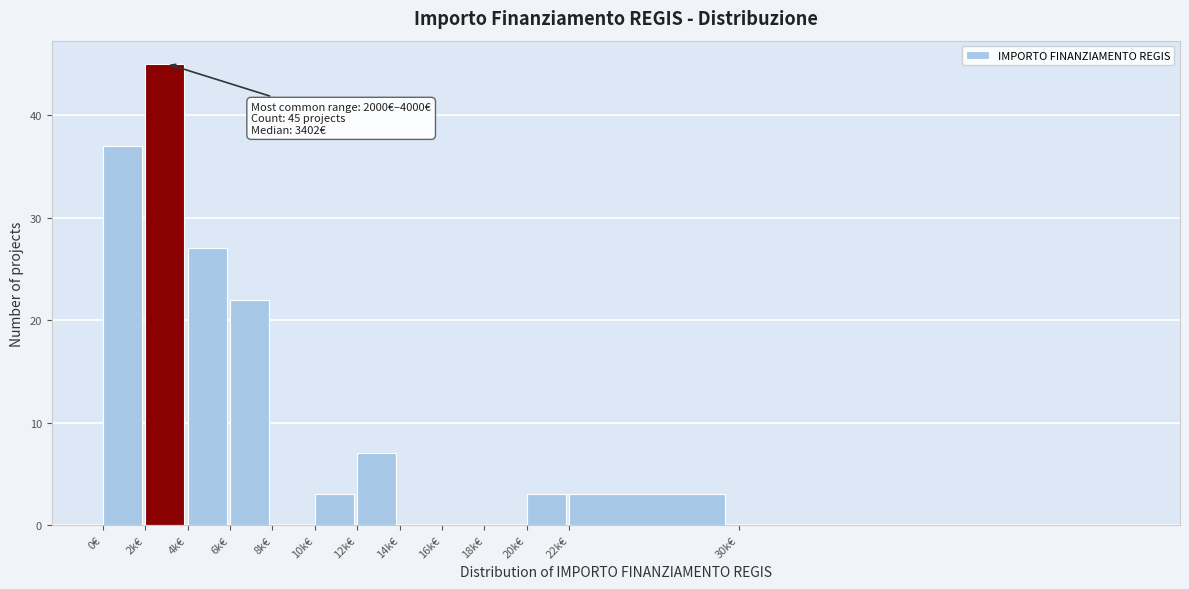

Reading left to right, extract all data points from this chart.

0€=37	2k€=45	4k€=27	6k€=22	8k€=0	10k€=3	12k€=7	14k€=0	16k€=0	18k€=0	20k€=3	22k€=3	30k€=0